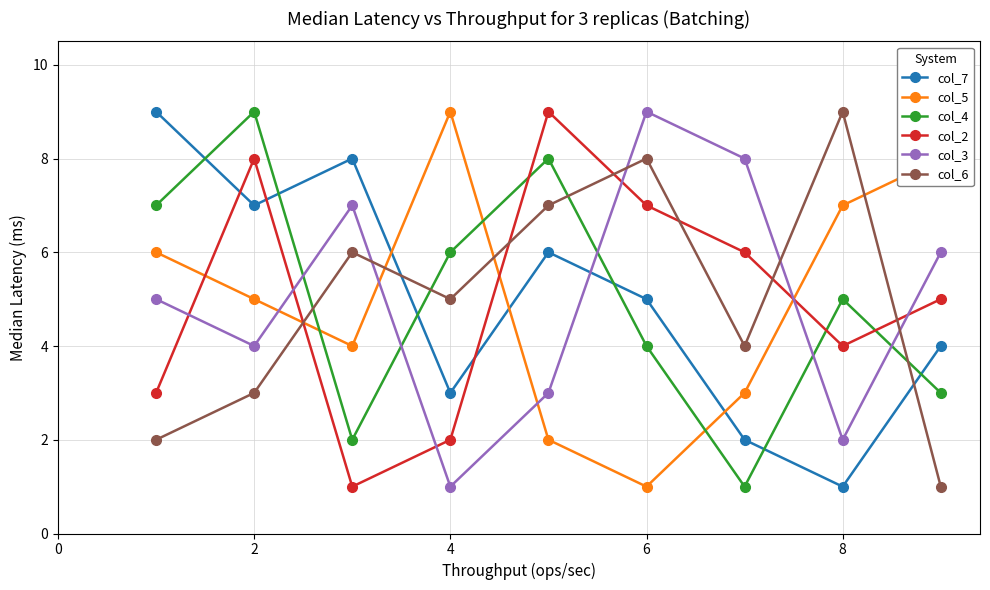

True or false: col_4 and col_5 intersect in this chart.

True